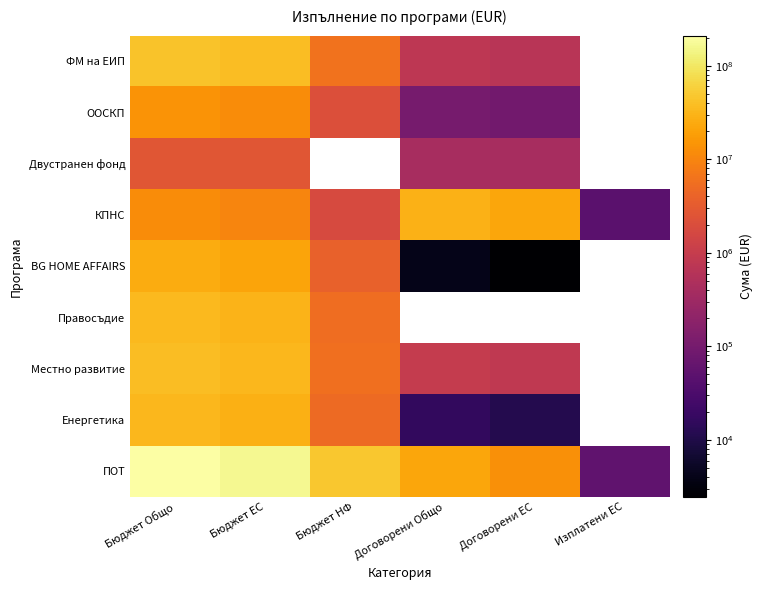

At which category is the sum across all series the highest?

Бюджет Общо